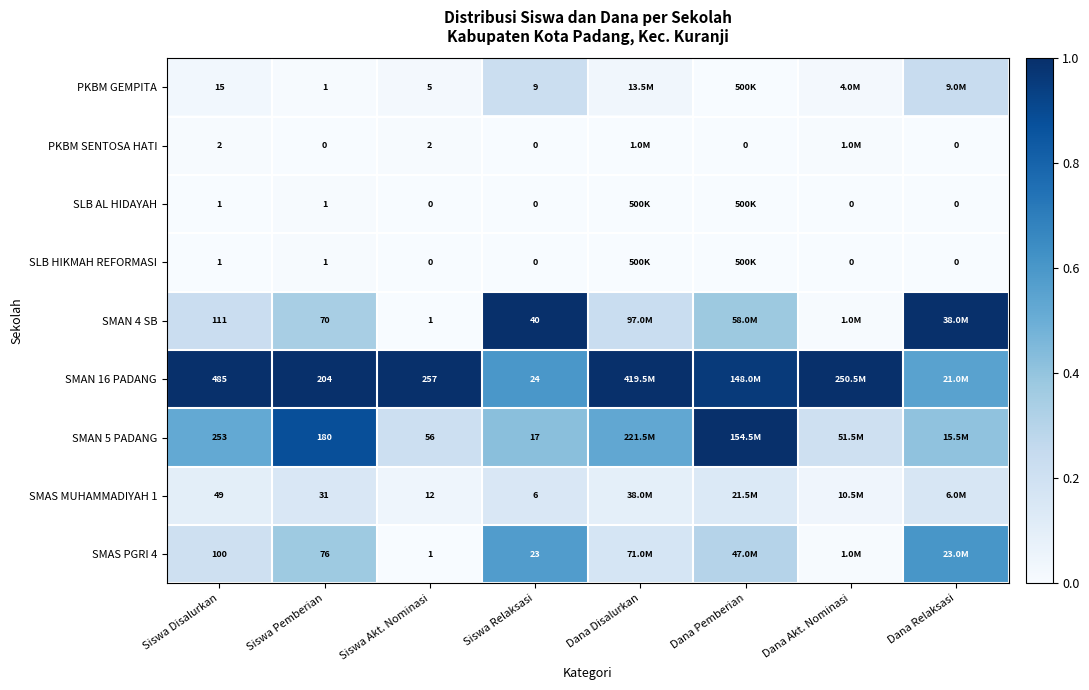

Is the value of PKBM SENTOSA HATI at Siswa Disalurkan greater than the value of SLB HIKMAH REFORMASI at Dana Akt. Nominasi?

Yes